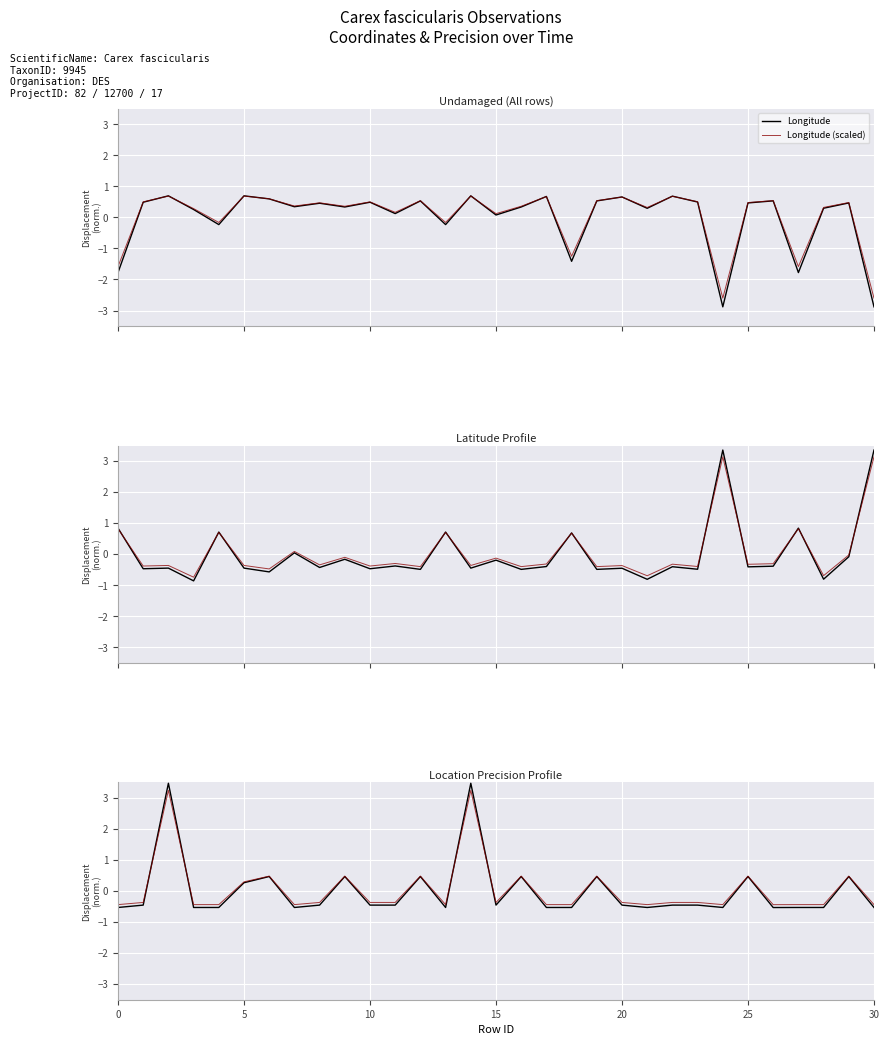

What is the lowest value of the Longitude series?

-2.9